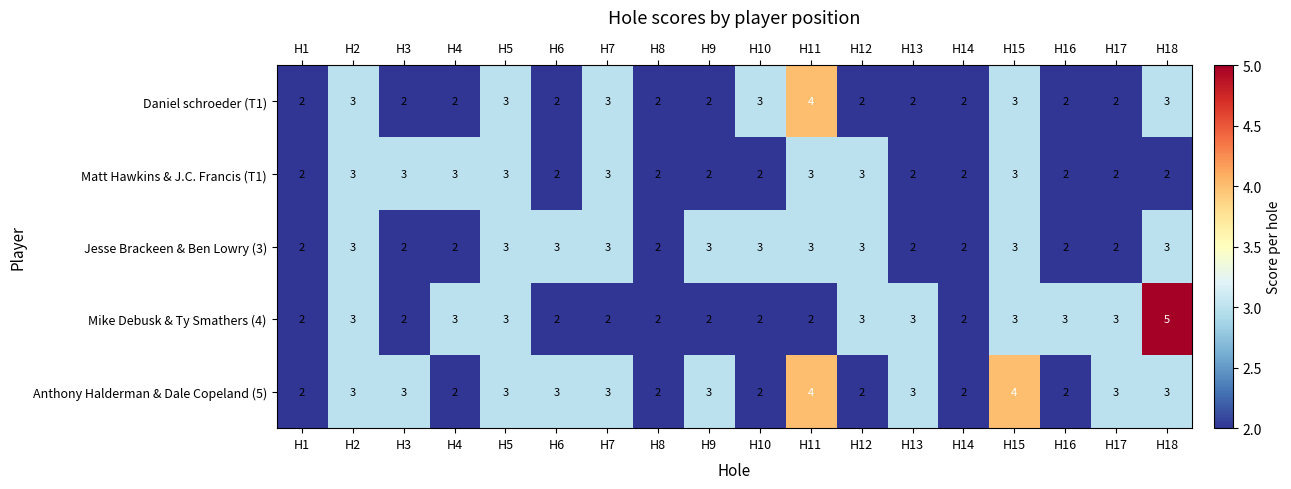

The Daniel schroeder (T1) series shows 2 at H16. True or false?

True